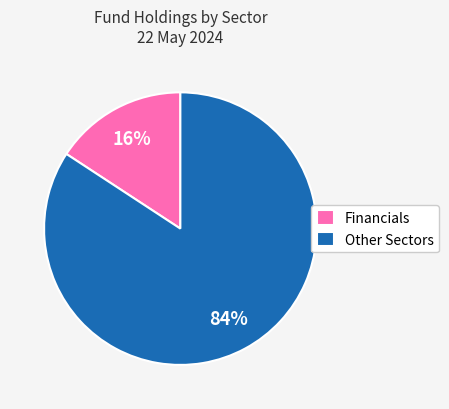

How many slices are in this pie chart?

2